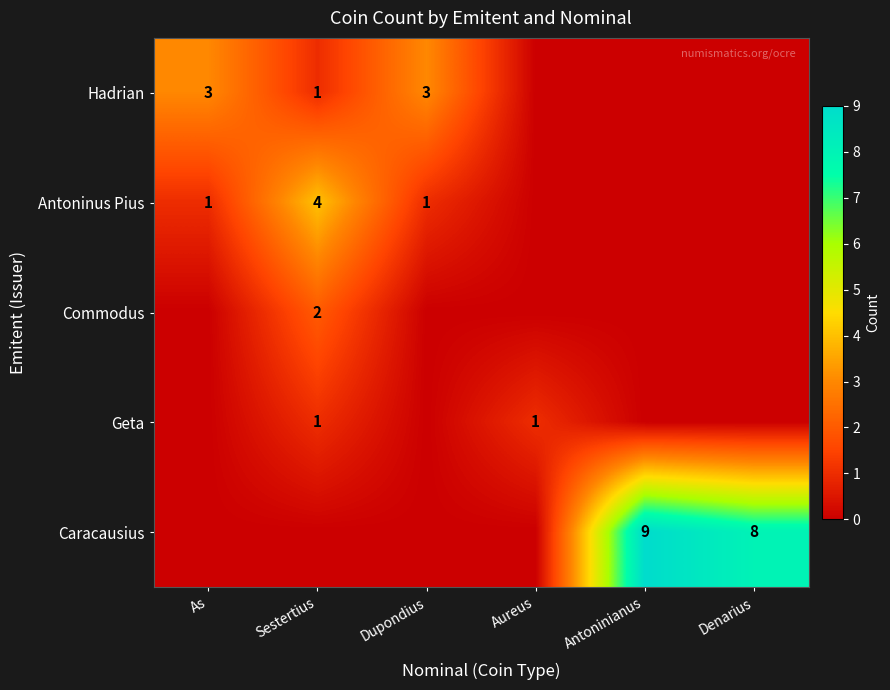

Is the value of Caracausius at Denarius greater than the value of Hadrian at Sestertius?

Yes